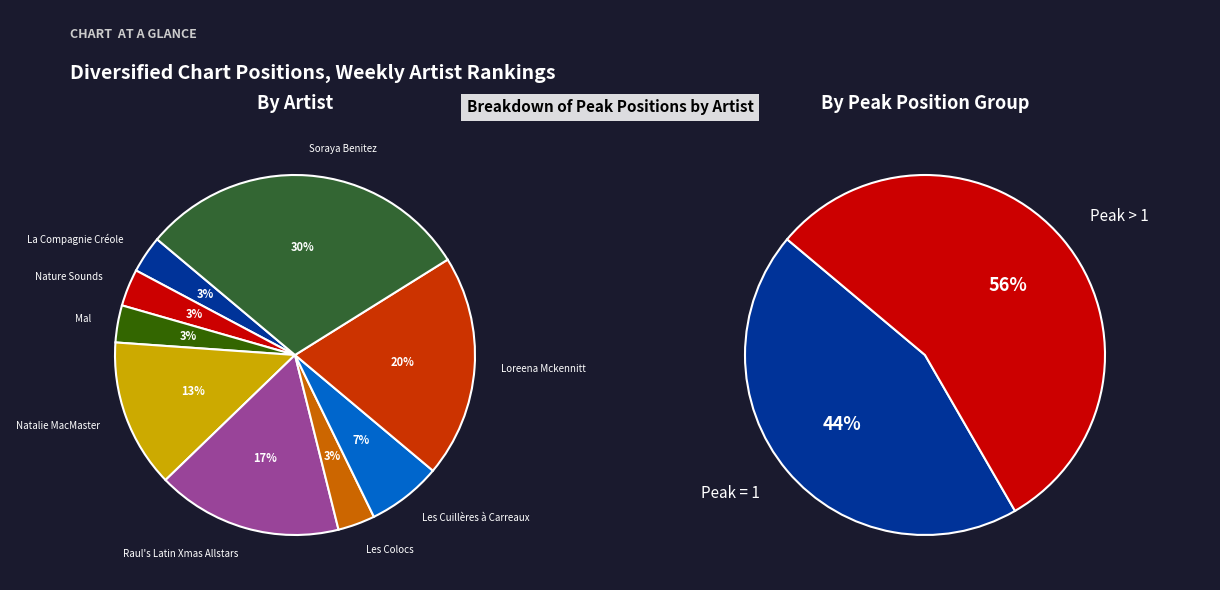

True or false: Les Cuillères à Carreaux accounts for 1% of the total.

False